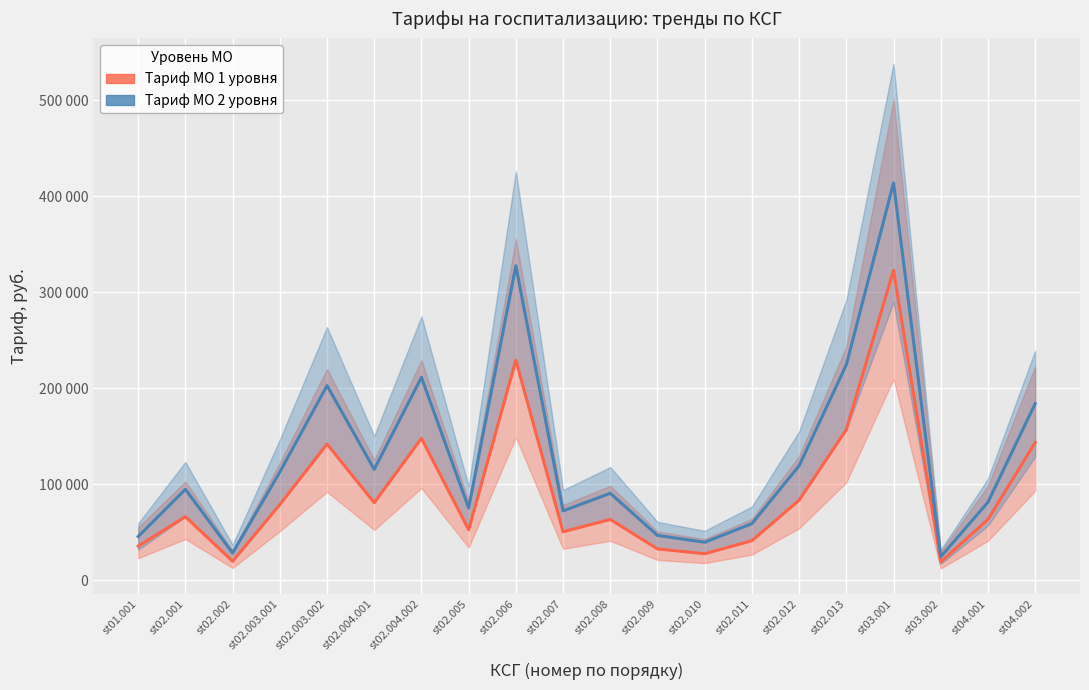

Where is the first local minimum for Тариф МО 2 уровня?

st02.002